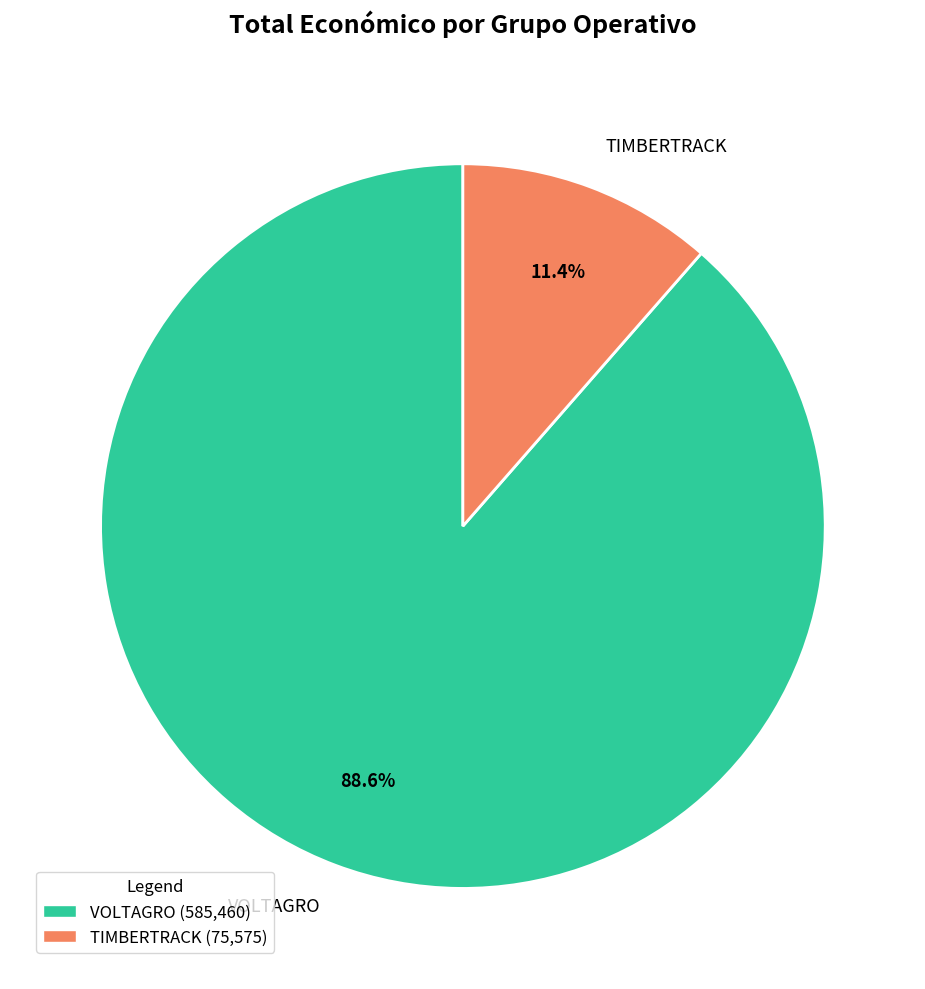

How much of the chart is everything except TIMBERTRACK?

88.6%